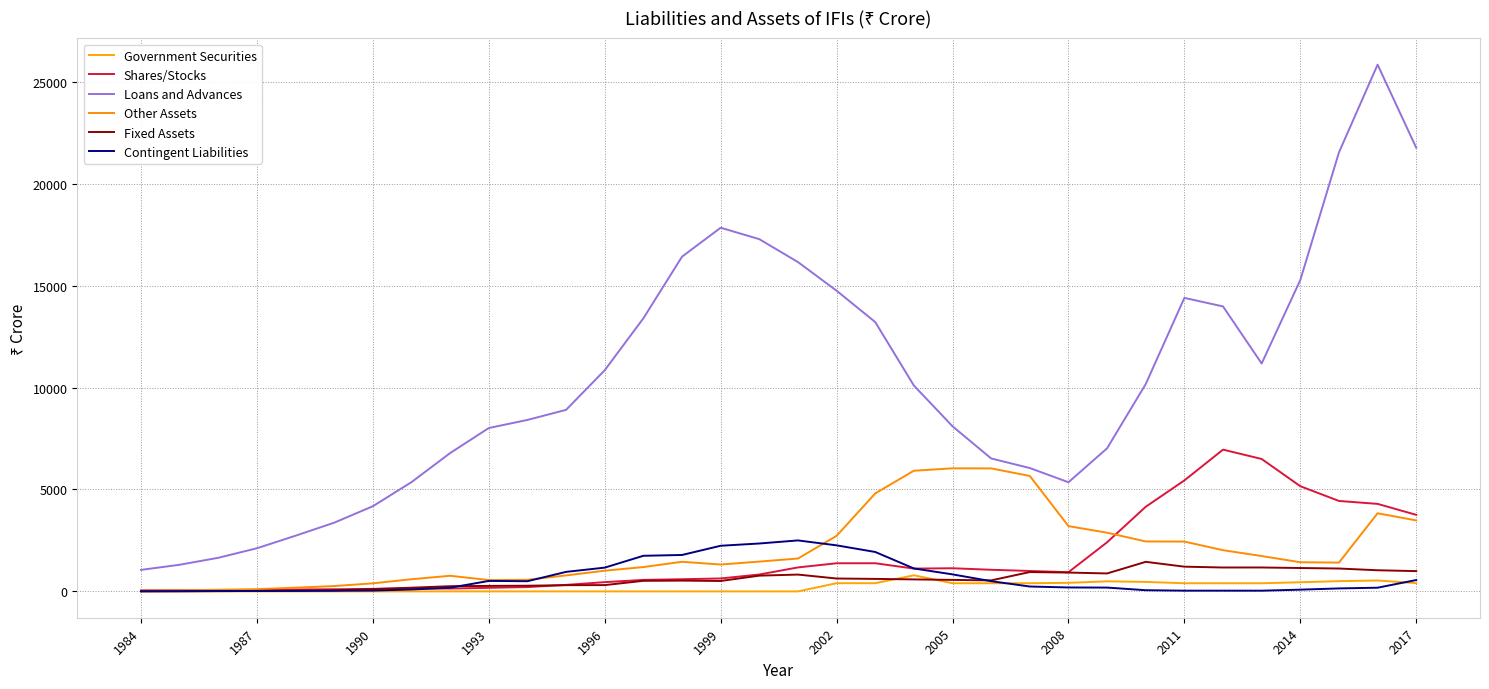

Reading left to right, what are all the values shown in this chart?

Government Securities: 0	0	0	0	0	0	0	0	0	0	0	0	0	0	0	0	0	0	402	402	789	400	400	400	420	494	465	400	400	400	448	503	535	405
Shares/Stocks: 50	54	56	66	93	105	124	141	140	175	212	319	454	564	597	635	828	1176	1380	1381	1119	1135	1060	1002	941	2410	4152	5445	6955	6496	5160	4437	4293	3755
Loans and Advances: 1056	1307	1649	2117	2733	3372	4179	5362	6788	8016	8412	8907	10853	13399	16423	17842	17281	16157	14752	13213	10099	8100	6522	6052	5355	7020	10172	14400	13980	11180	15277	21538	25843	21765
Other Assets: 38	53	80	110	182	262	395	597	766	557	568	785	1015	1194	1453	1318	1462	1613	2725	4807	5920	6038	6034	5664	3202	2879	2450	2444	2021	1735	1430	1413	3833	3482
Fixed Assets: 7	12	13	22	39	48	115	181	255	269	278	305	309	519	529	511	773	825	632	613	588	564	540	949	923	881	1450	1213	1172	1173	1147	1122	1037	995
Contingent Liabilities: 4	7	18	22	23	33	40	94	181	513	500	958	1166	1747	1787	2239	2350	2501	2259	1934	1125	835	501	239	193	187	58	36	36	35	85	146	181	557